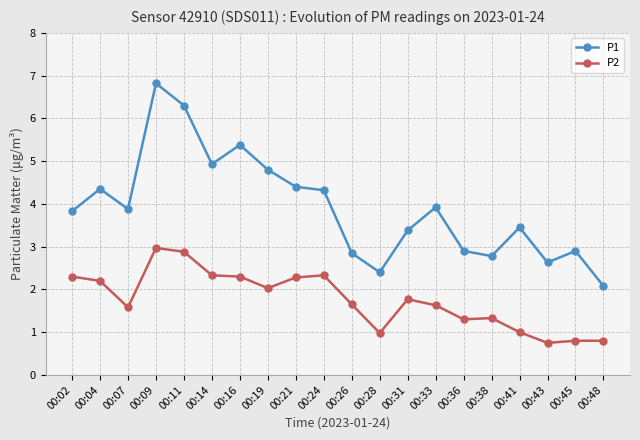

True or false: P2 and P1 intersect in this chart.

False